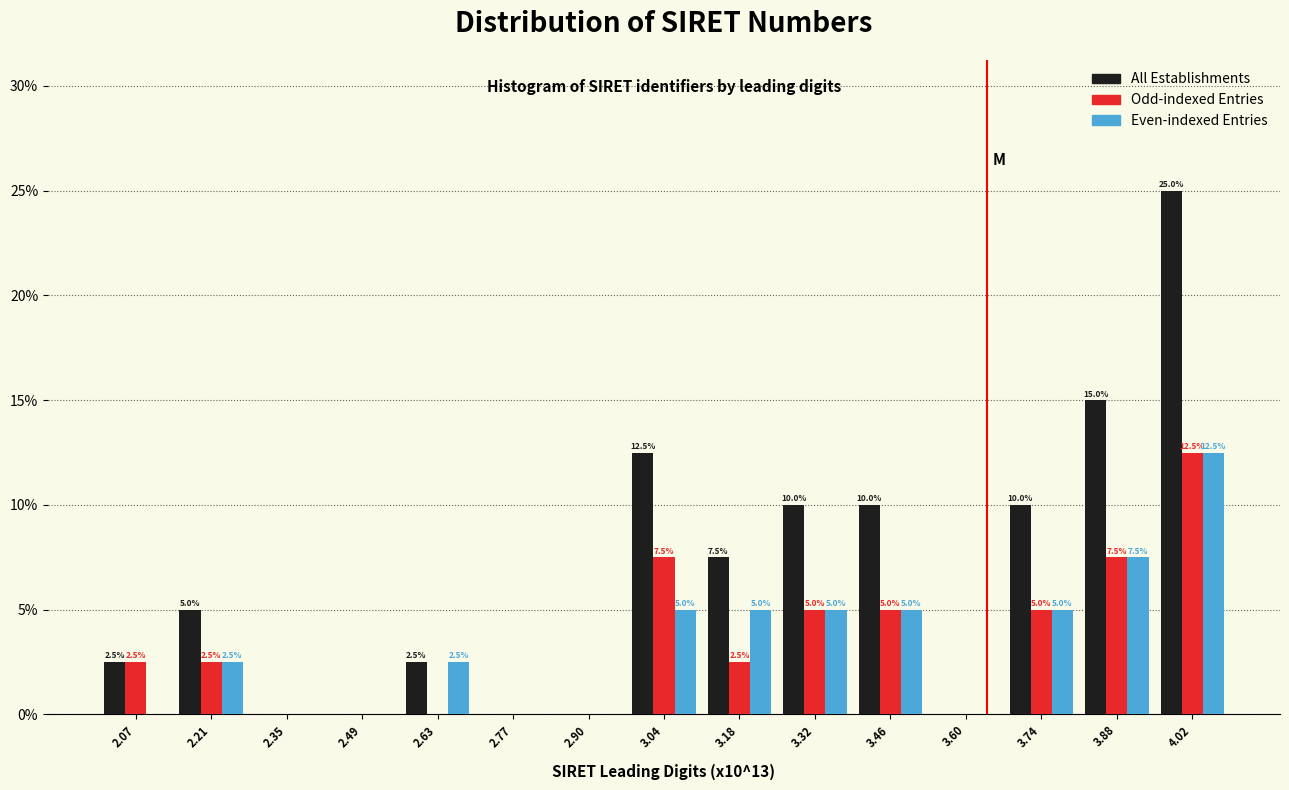

In the Odd-indexed Entries series, which range on the x-axis has the tallest bar?

3.94 to 4.08